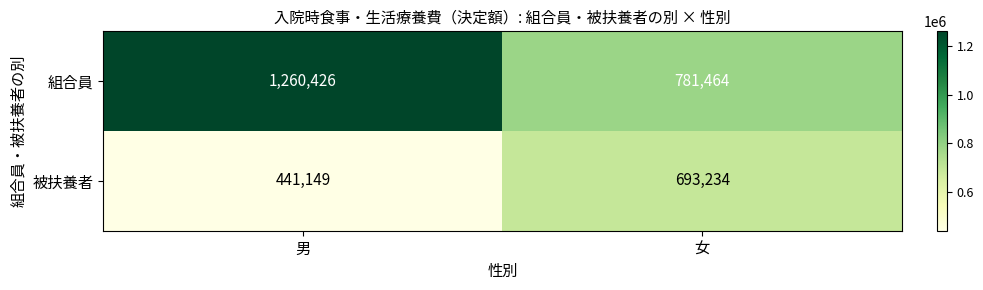

What is the difference between the 組合員 values at 男 and 女?

478962